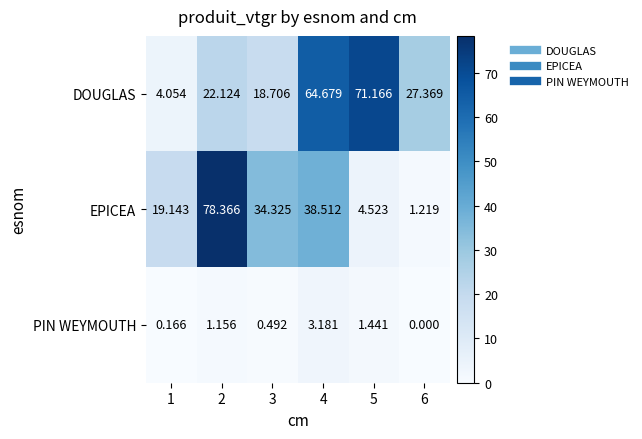

List the series in order of their overall mean, lowest first.

PIN WEYMOUTH, EPICEA, DOUGLAS